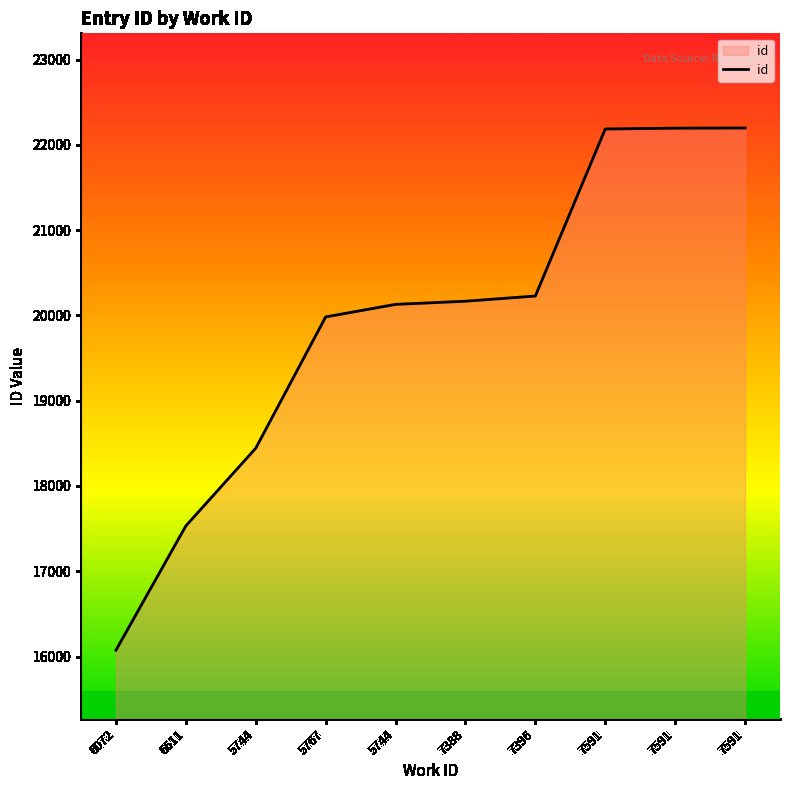

How many values are below 20166?

5